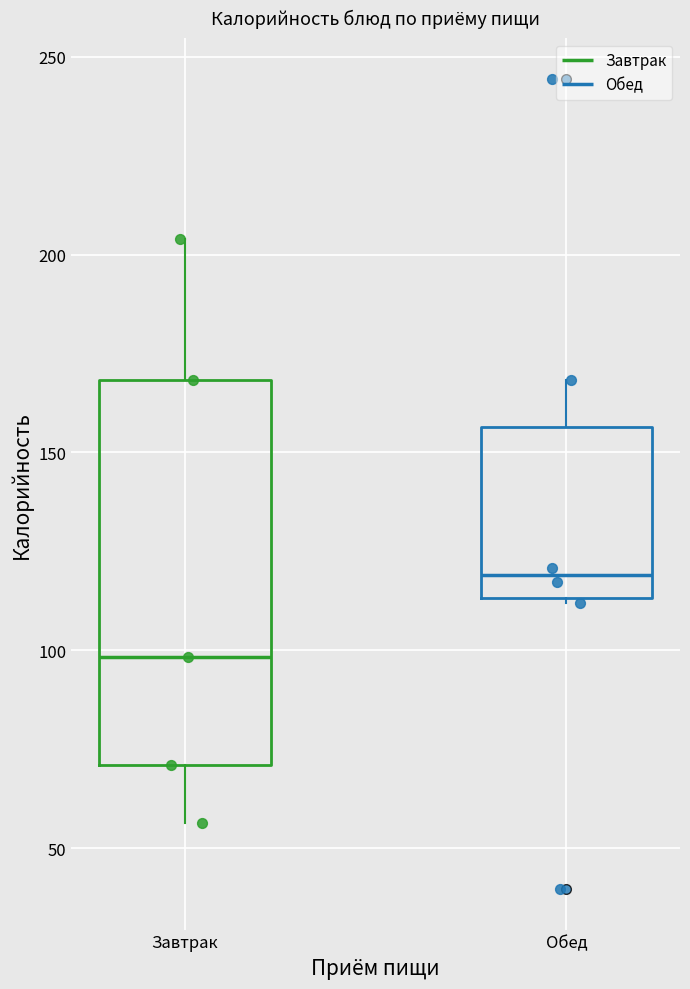

Which box is the tallest, from its lower edge to its upper edge?

Завтрак